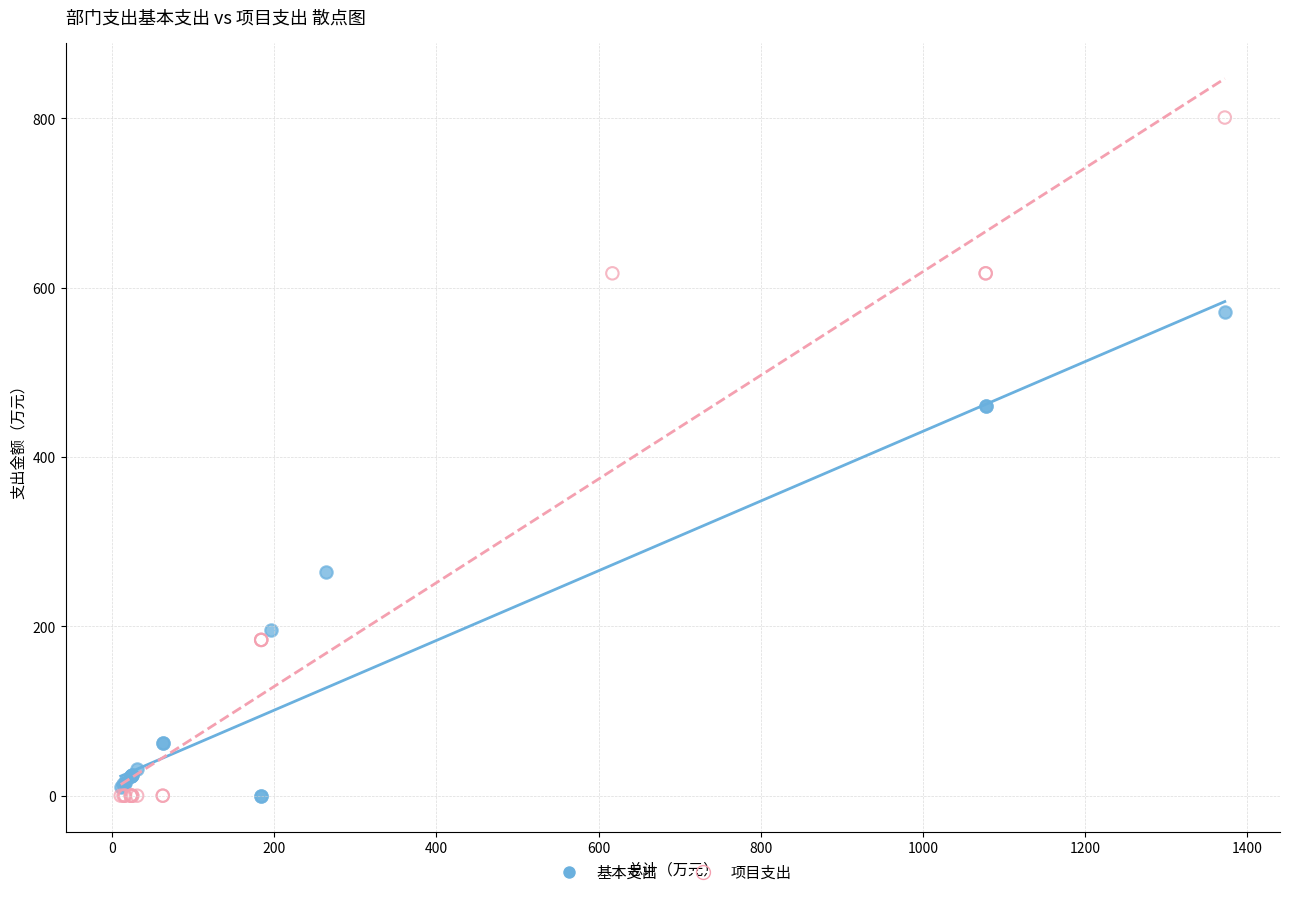

Which series has the largest Y range (max minus min)?

项目支出